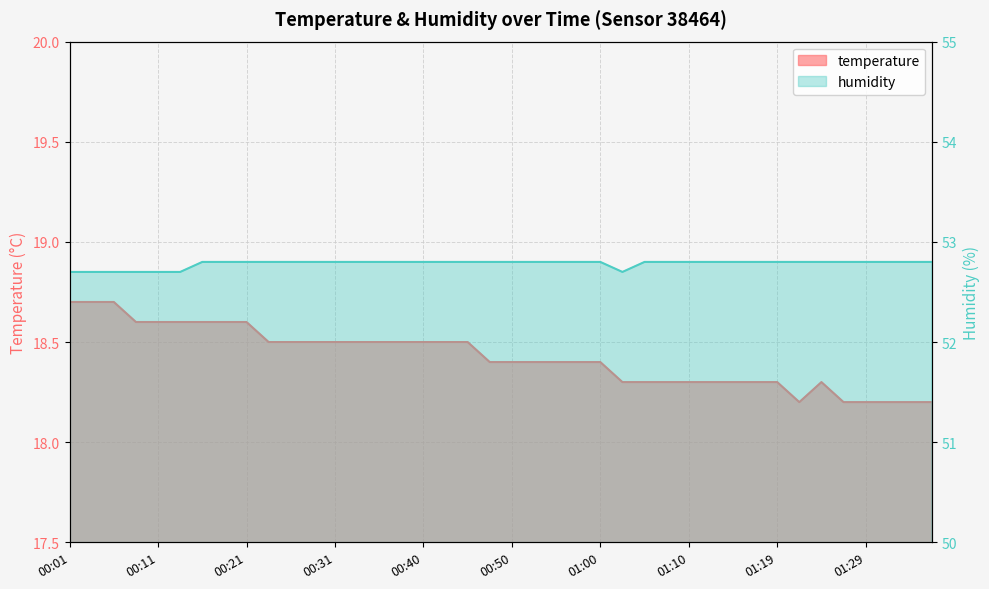

Does the chart display data point markers on the line(s)?

No